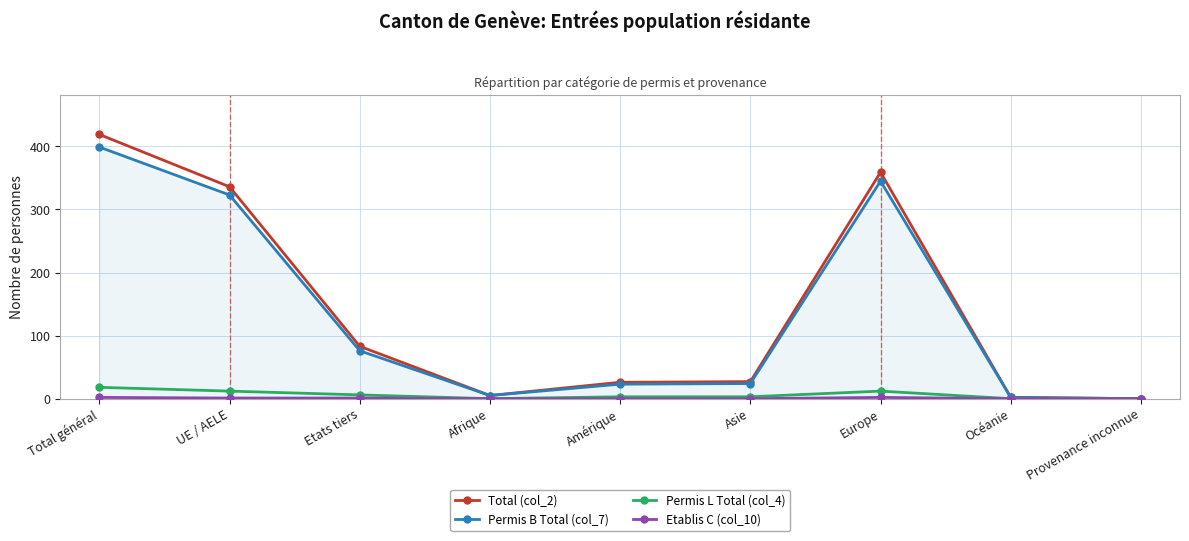

Which label corresponds to the largest value in the chart?

Total général